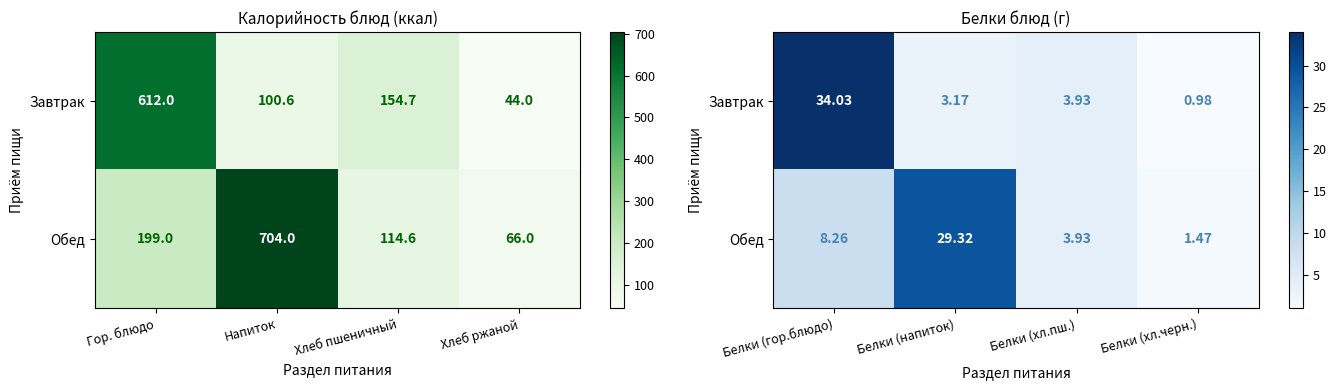

How many distinct data groups are displayed?

2